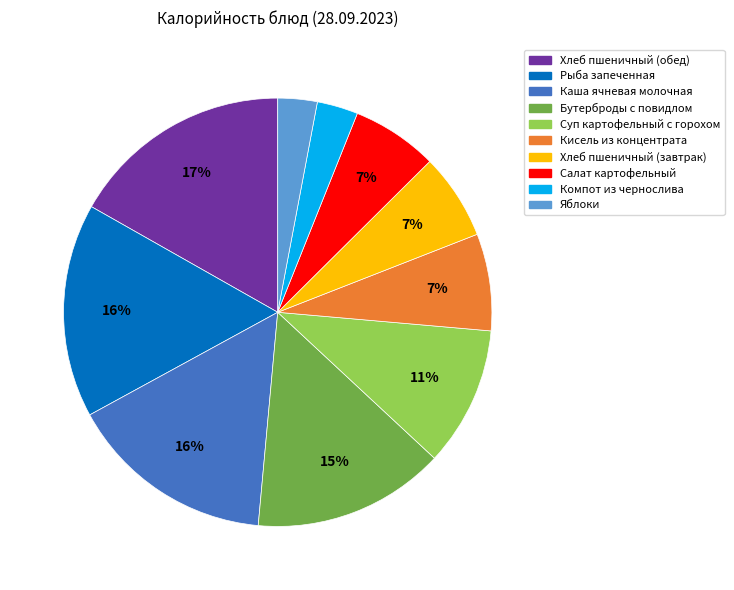

To the nearest percent, what is the average slice percentage?

10%